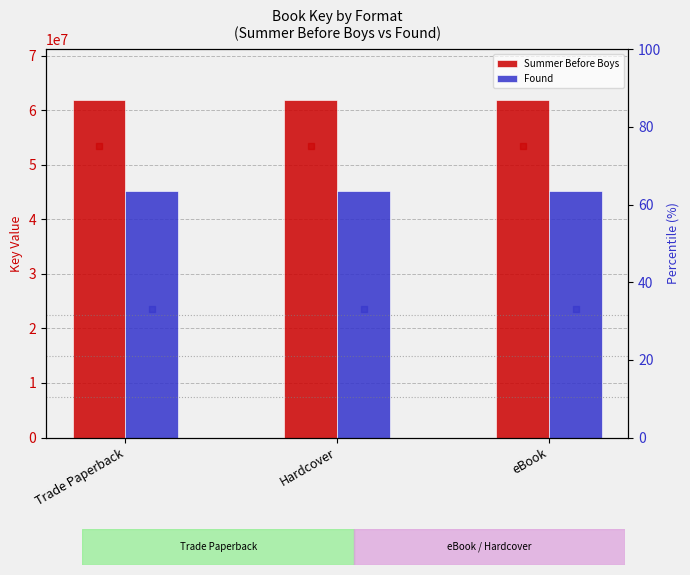

Which series reaches the maximum Y coordinate?

Summer Before Boys